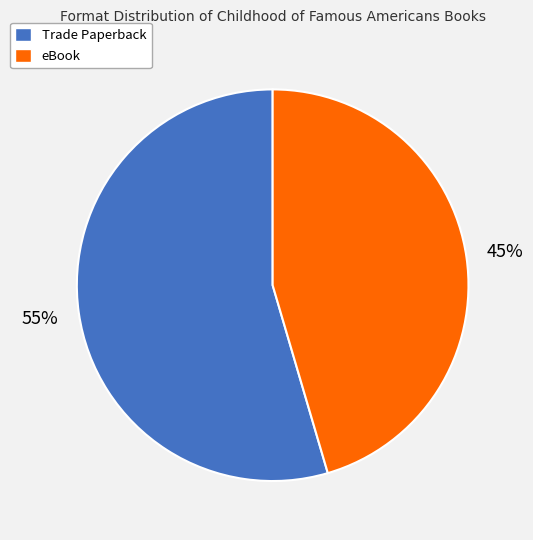

To the nearest percent, what is the combined percentage of Trade Paperback and eBook?

100%